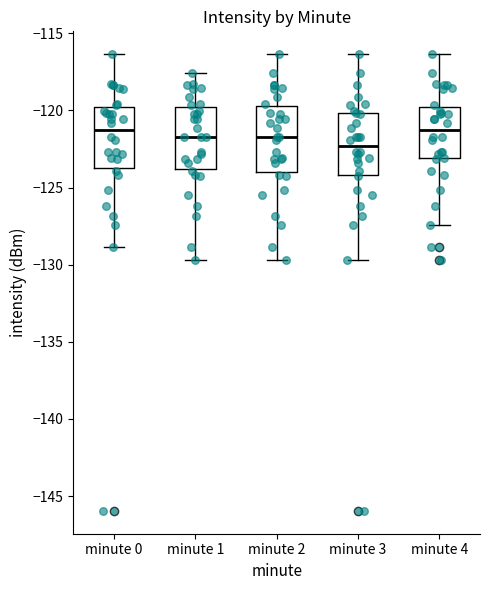

Reading left to right, transcribe this box plot: for each box, give where its median line is, the range the box spans, and where its two whiskers end, as read against the y-axis. The values are not printed on the chart, so give them approximately, as read against the axis.

minute 0: median -121.5, box -123.5 to -119.5, whiskers -129.0 to -116.5
minute 1: median -121.5, box -124.0 to -119.5, whiskers -129.5 to -117.5
minute 2: median -121.5, box -124.0 to -119.5, whiskers -129.5 to -116.5
minute 3: median -122.5, box -124.0 to -120.0, whiskers -129.5 to -116.5
minute 4: median -121.0, box -123.0 to -119.5, whiskers -127.5 to -116.5